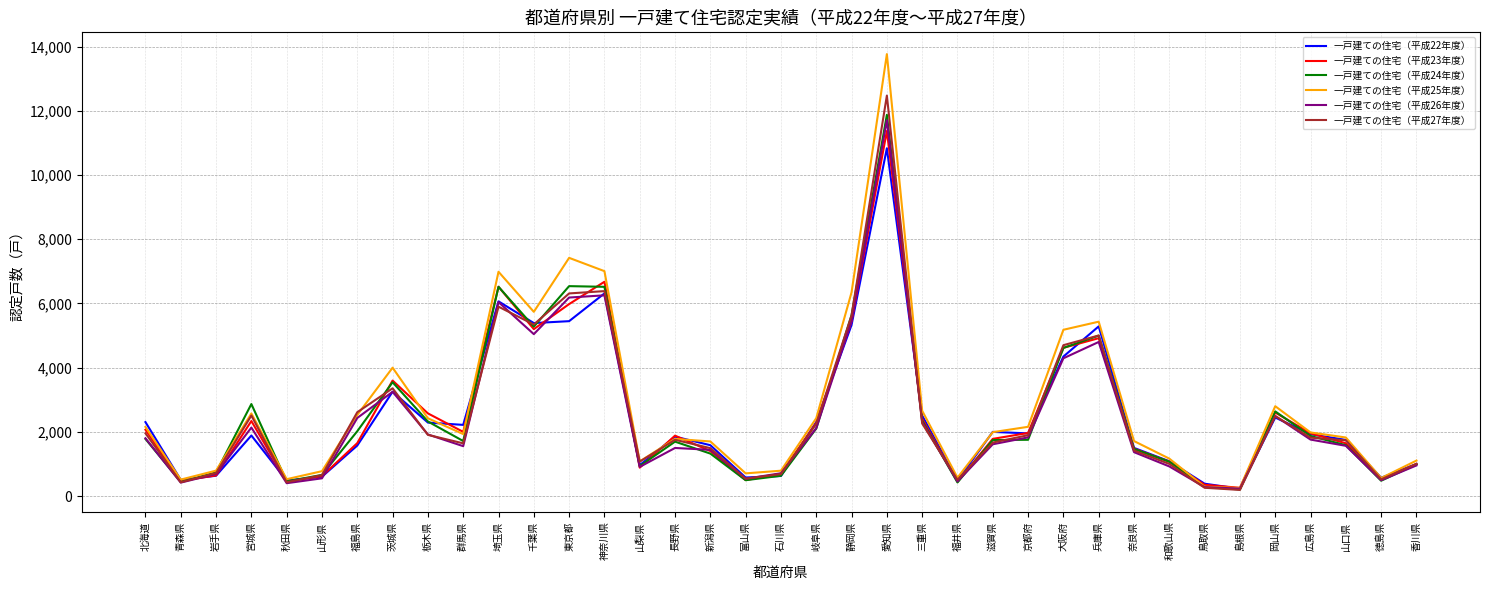

Which series has the largest range (max minus min)?

一戸建ての住宅（平成25年度）